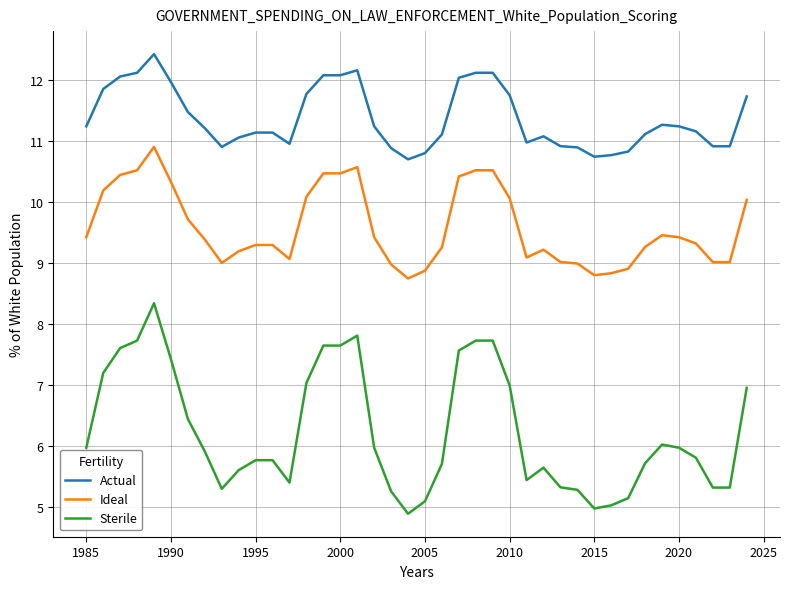

True or false: Ideal and Actual cross at least once.

False